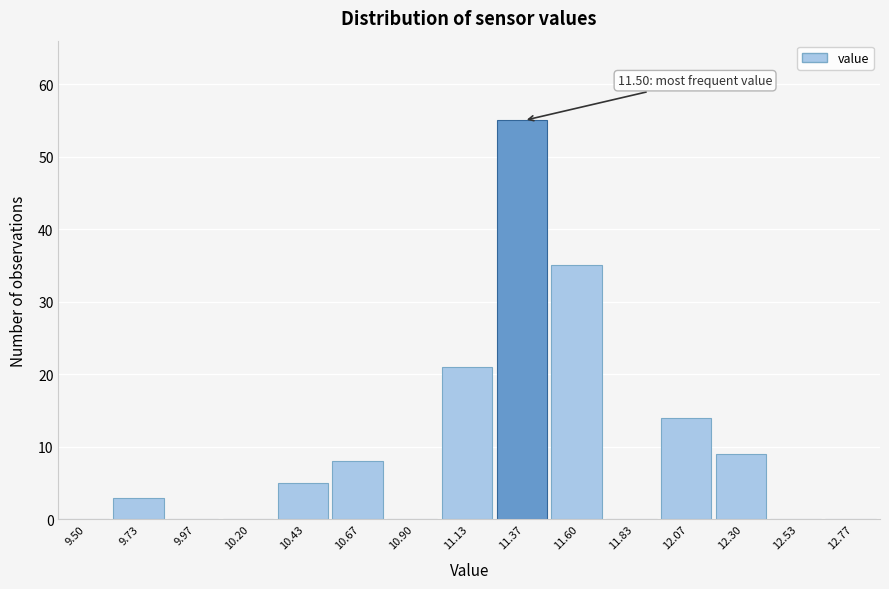

Reading left to right, list all the values displayed in this chart.

9.50=0	9.73=3	9.97=0	10.20=0	10.43=5	10.67=8	10.90=0	11.13=21	11.37=55	11.60=35	11.83=0	12.07=14	12.30=9	12.53=0	12.77=0